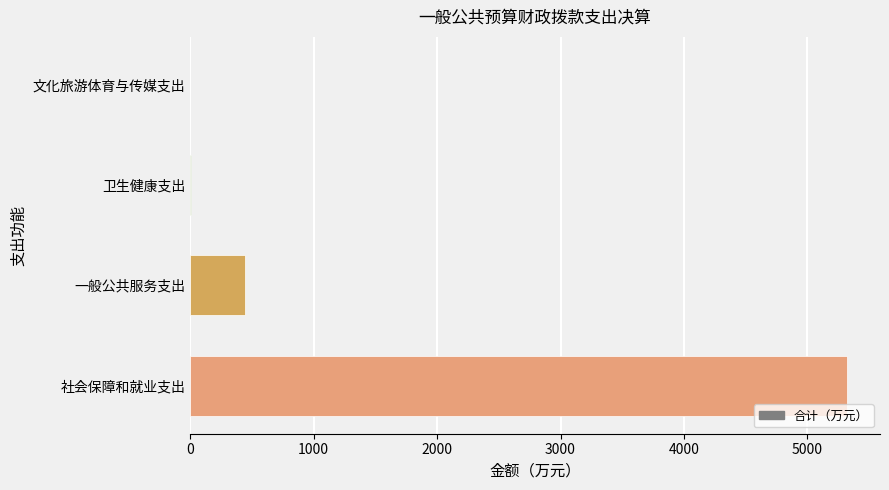

How many series are shown in this chart?

1